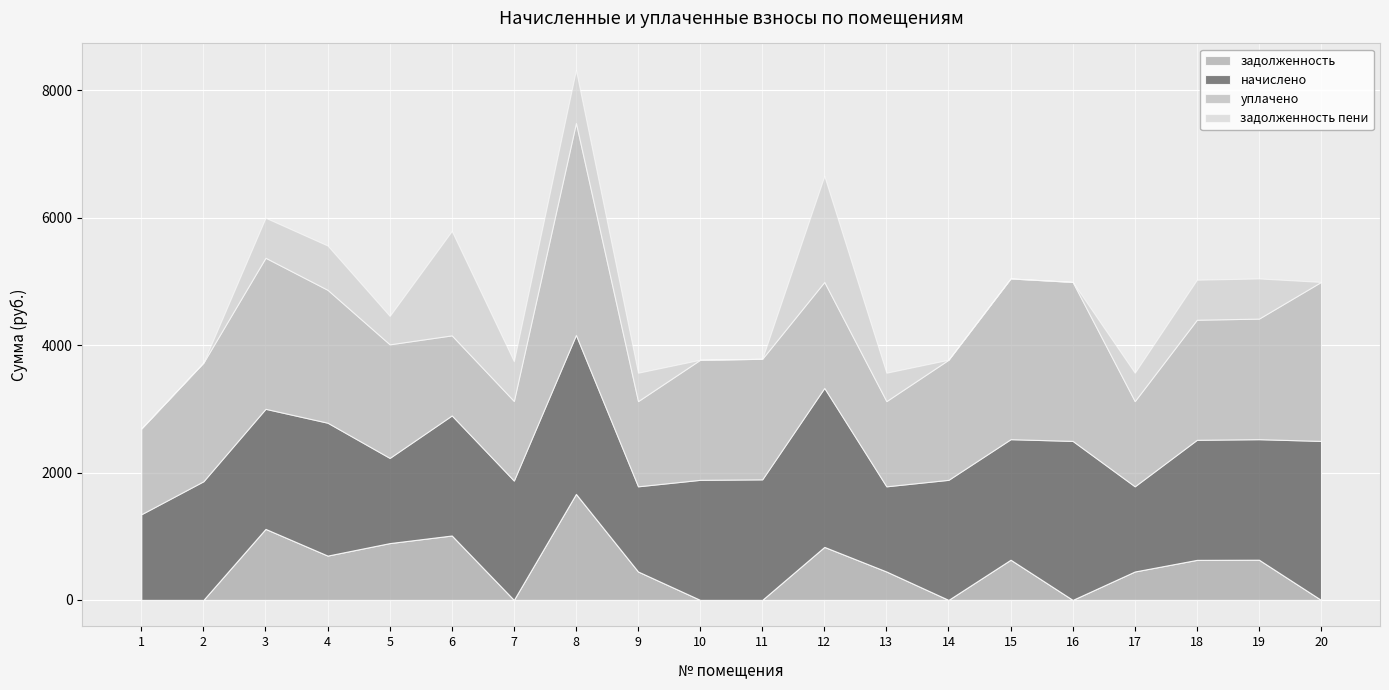

In задолженность пени, how many points are lower than both neighbors (excluding endpoints)?

2